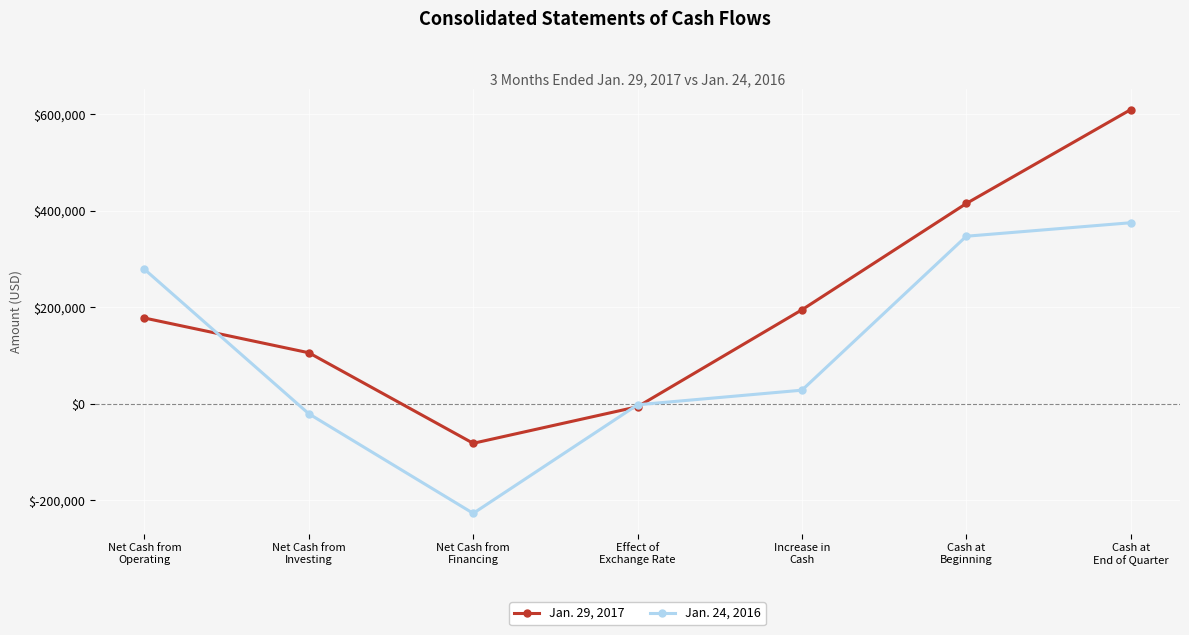

How many categories are shown in the chart?

7